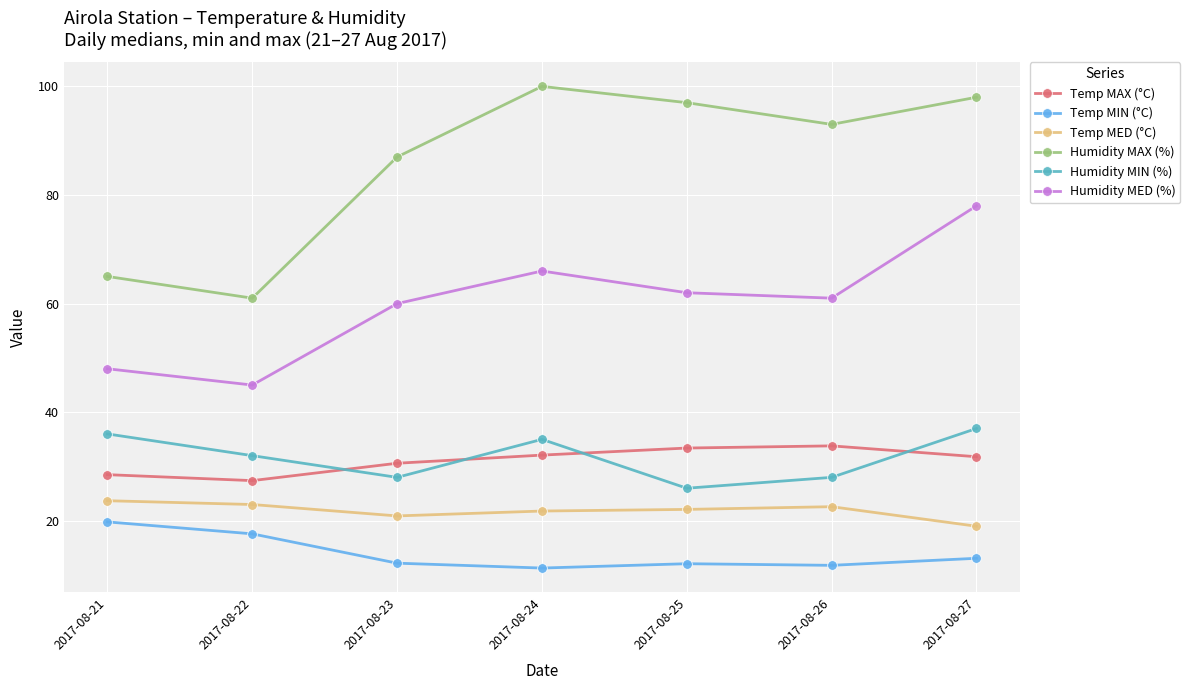

What is the difference between the maximum and second lowest values in the Temp MIN (°C) series?

8.0